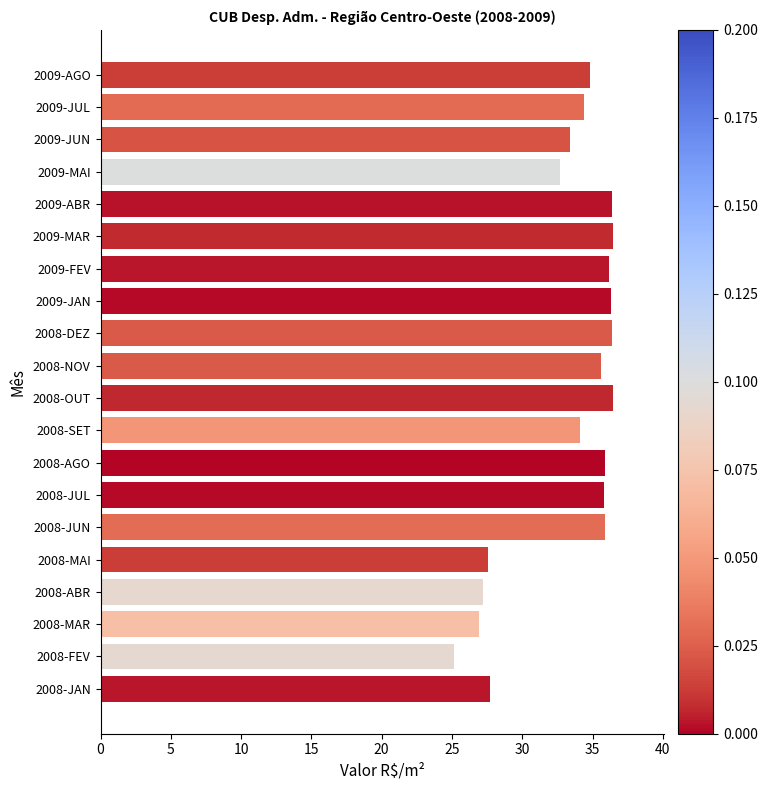

What is the ratio of the value at 2009-JAN to the value at 2008-JUN?

1.0